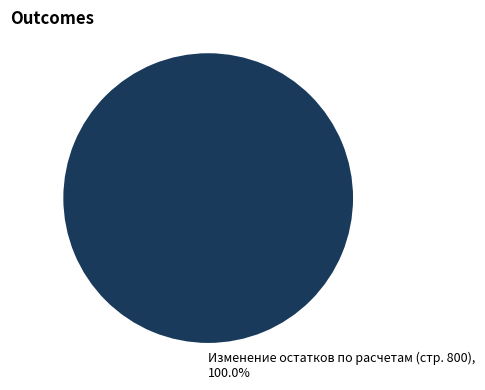

Which slice represents more than half of the pie?

Изменение остатков по расчетам (стр. 800)